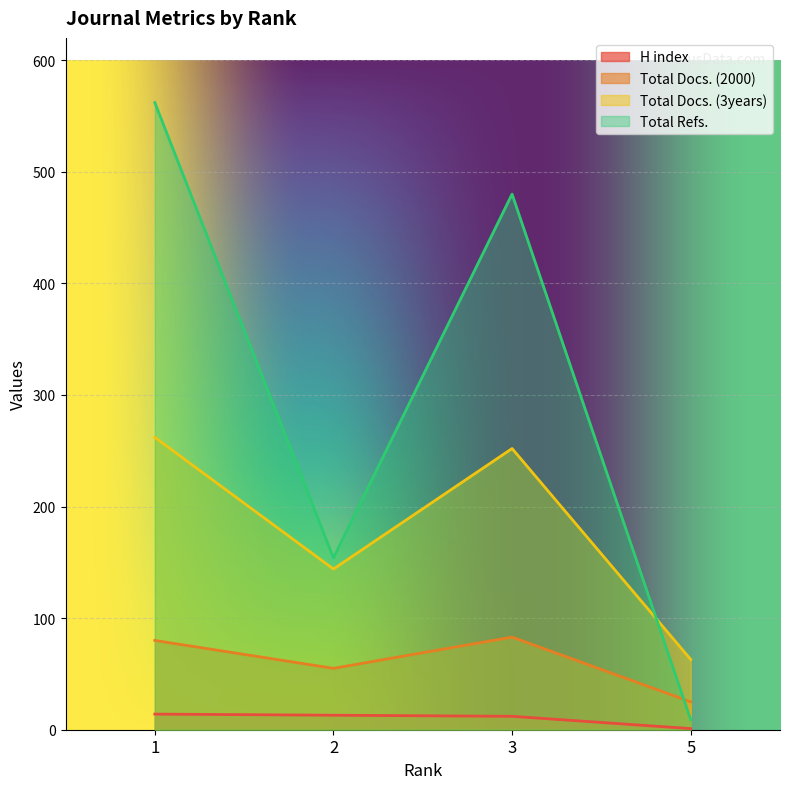

At which category does the chart reach its peak across all series?

1